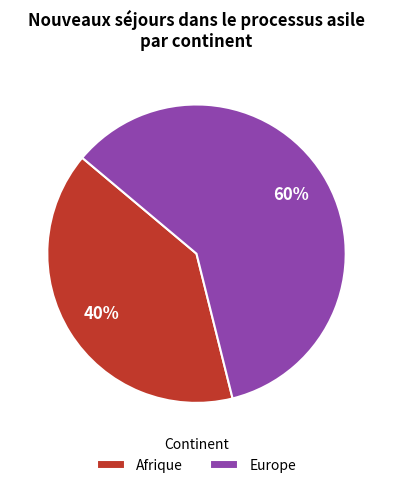

How many slices are in this pie chart?

2